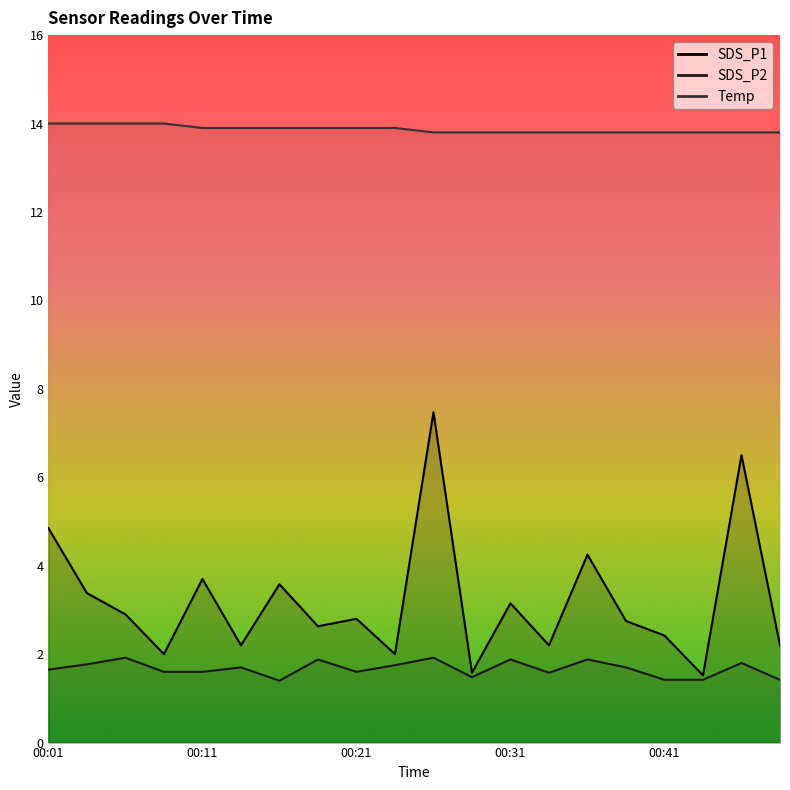

What position from the right is 7?

13